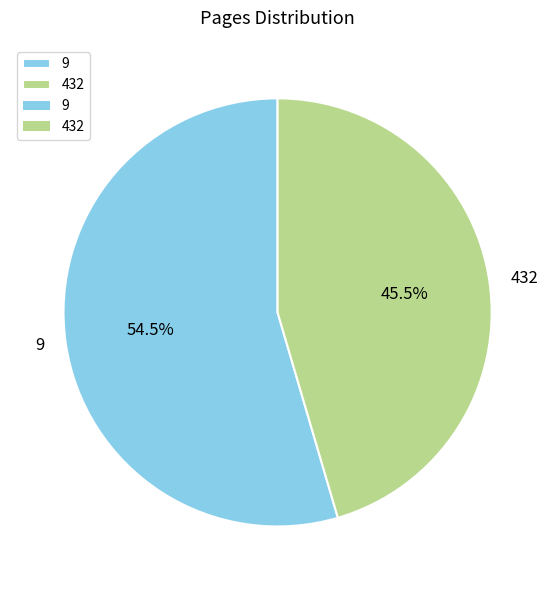

How much of the chart is everything except 9?

45.5%